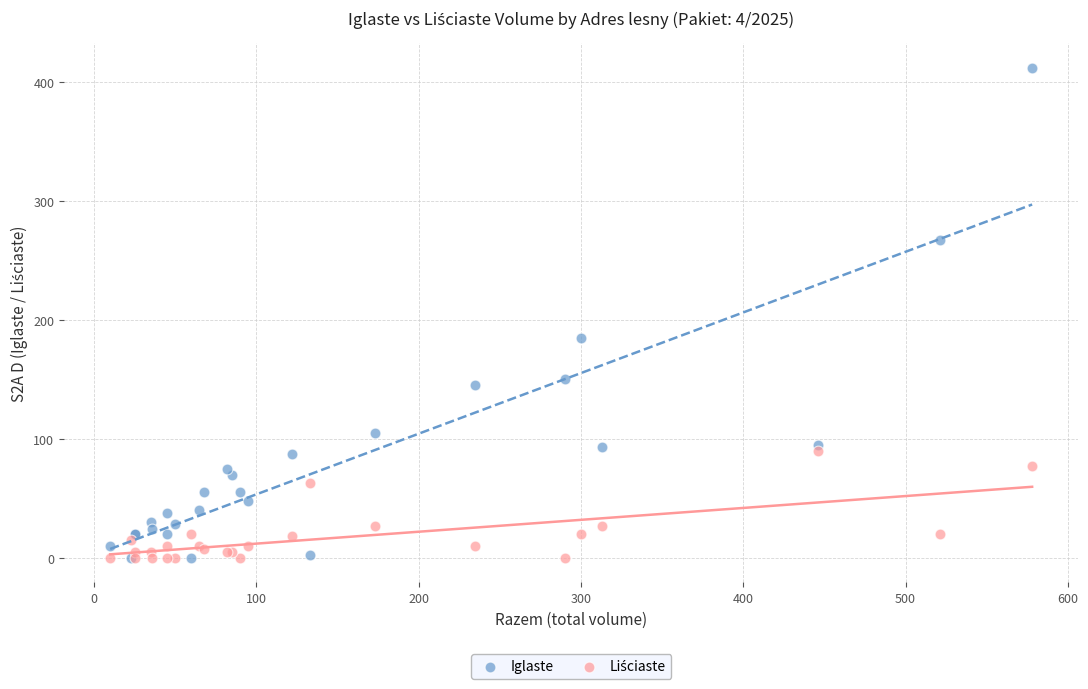

Which series contains the highest Y value?

Iglaste